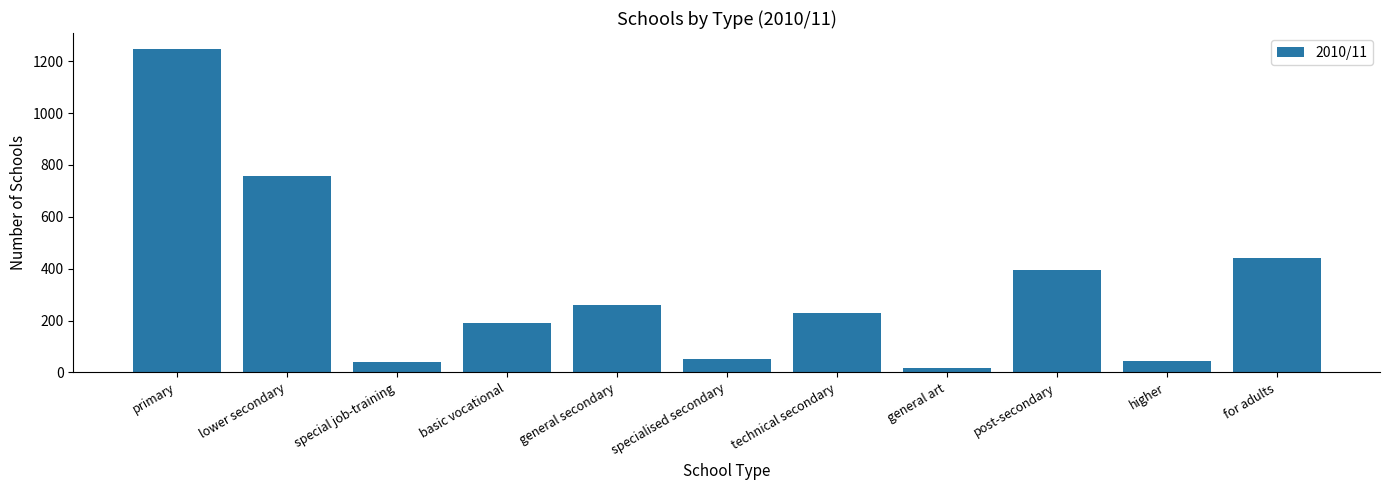

Reading left to right, transcribe all the data shown in this chart.

primary=1246	lower secondary=757	special job-training=39	basic vocational=192	general secondary=259	specialised secondary=51	technical secondary=230	general art=18	post-secondary=396	higher=45	for adults=443